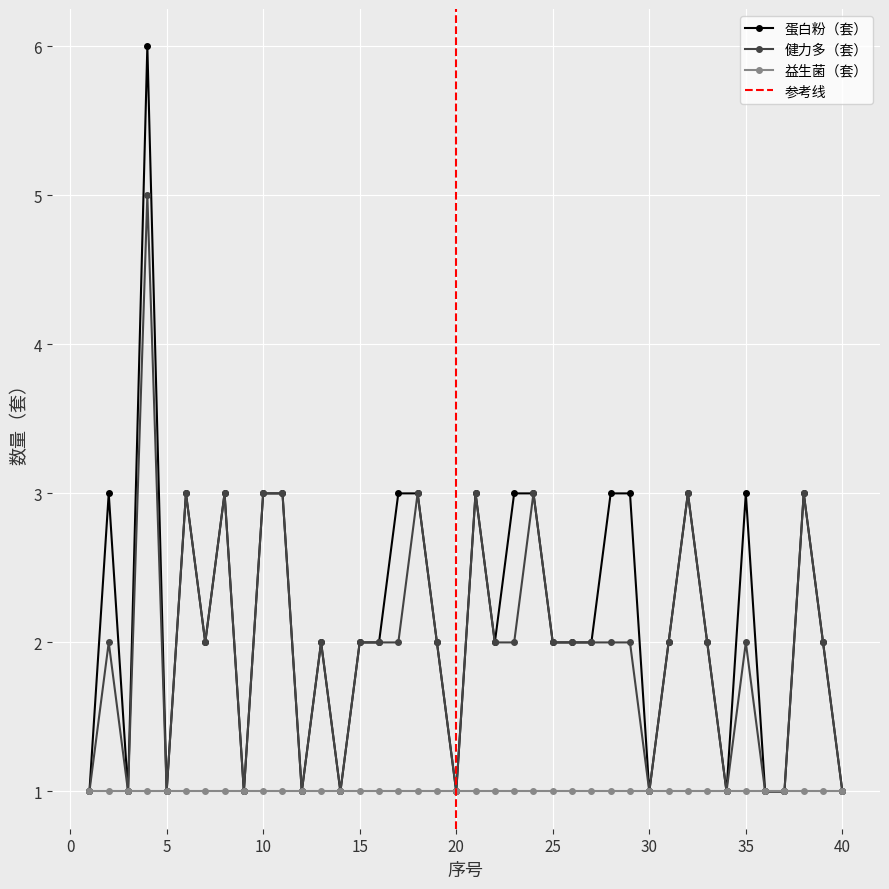

What is the sum of the 健力多（套） values at 23 and 14?

3